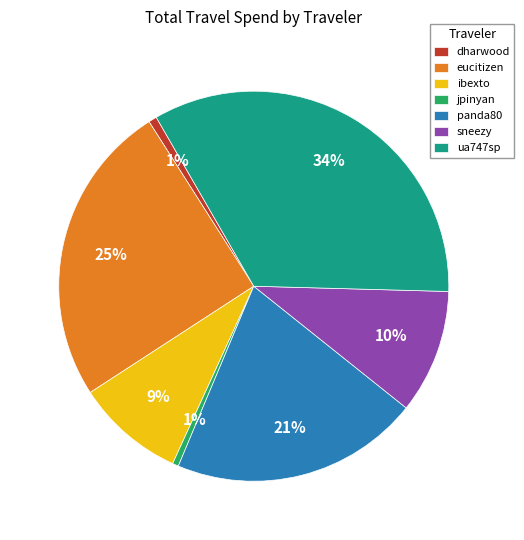

How many segments does this pie chart have?

7